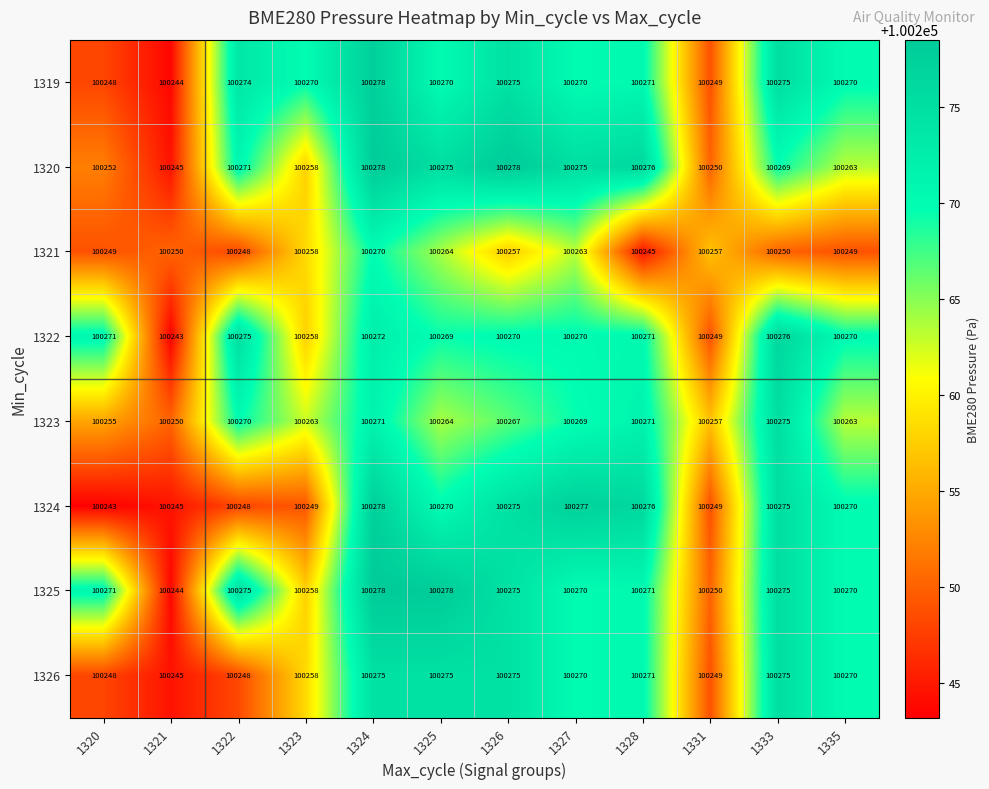

Which category has the highest value in the 1323 series?

1333